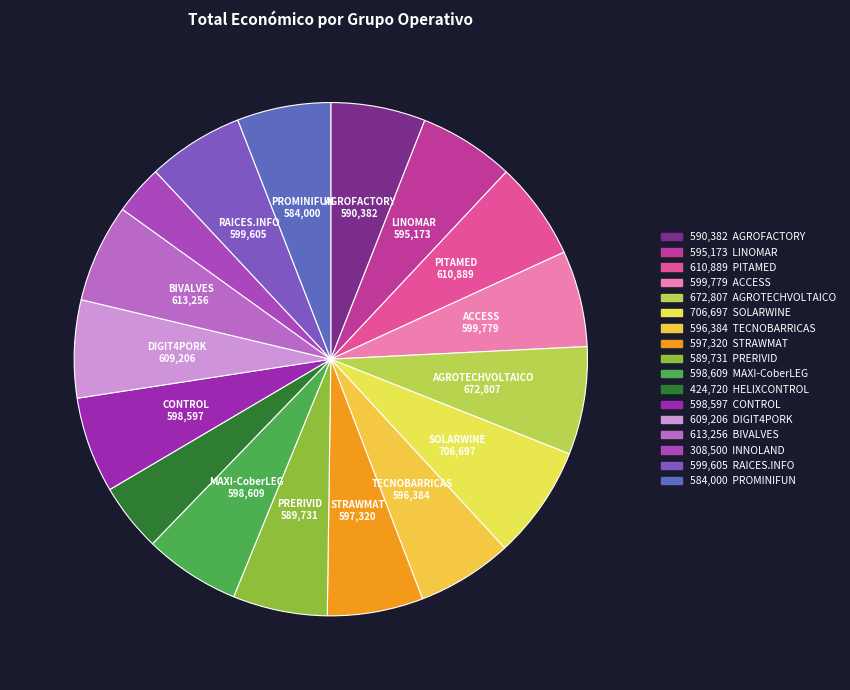

How many segments does this pie chart have?

17